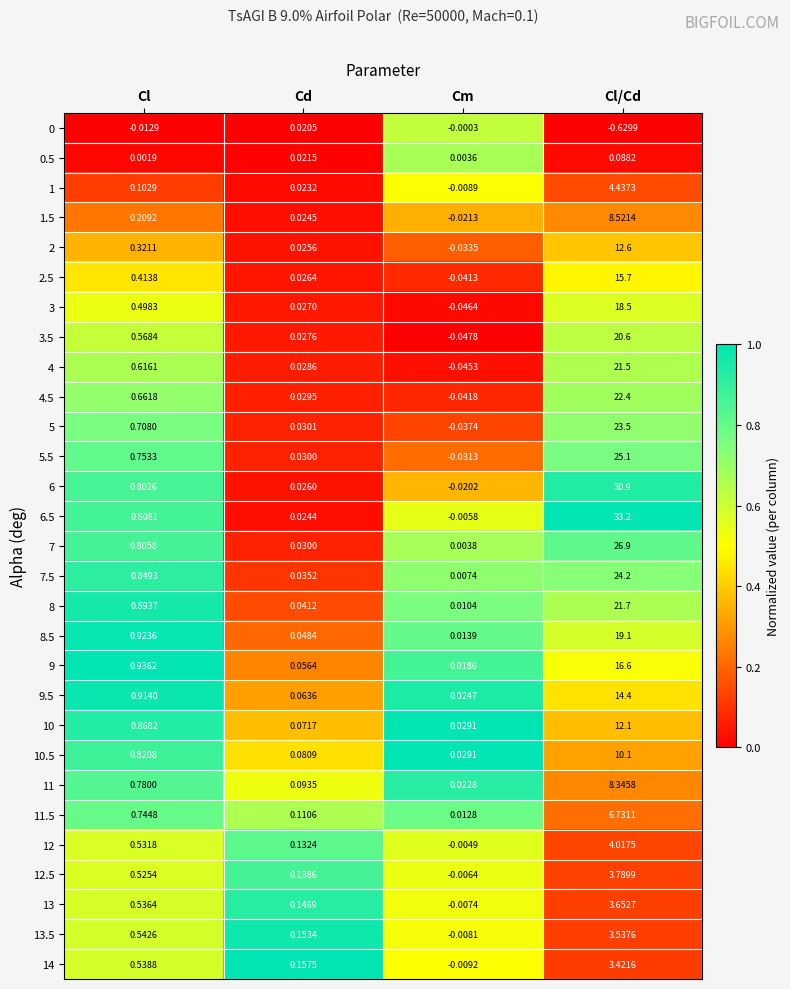

Rank the categories by 5 value from highest to lowest.

Cl/Cd, Cl, Cd, Cm